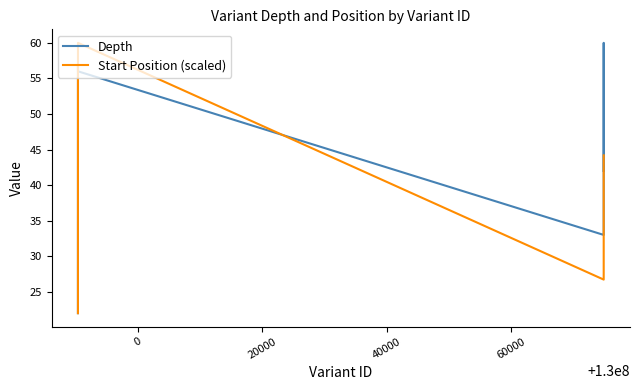

List the series in order of their overall mean, lowest first.

Start Position (scaled), Depth